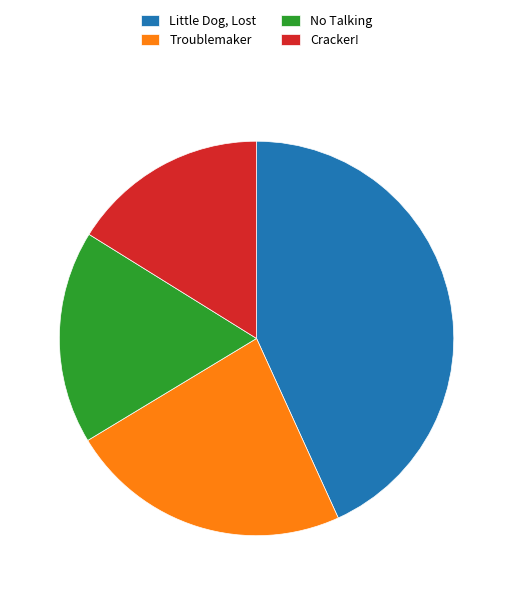

What is the smallest slice in the pie chart?

Cracker!